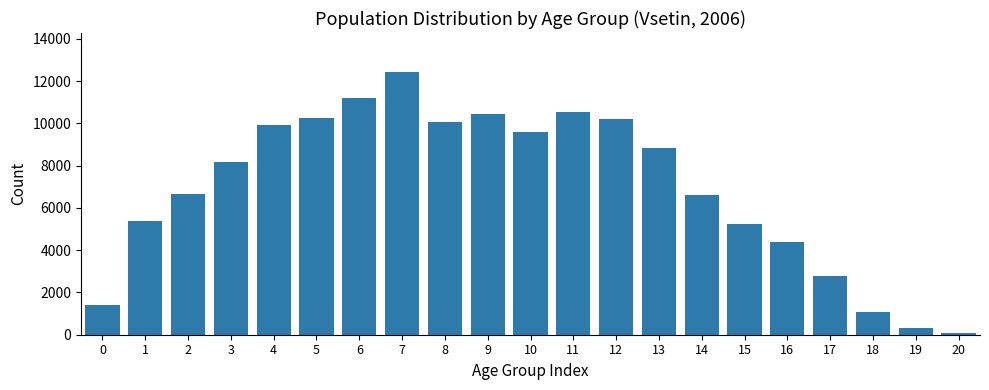

Reading left to right, list all the values displayed in this chart.

0=1397	1=5372	2=6674	3=8165	4=9949	5=10271	6=11210	7=12419	8=10054	9=10470	10=9574	11=10544	12=10213	13=8848	14=6612	15=5264	16=4368	17=2790	18=1085	19=310	20=72